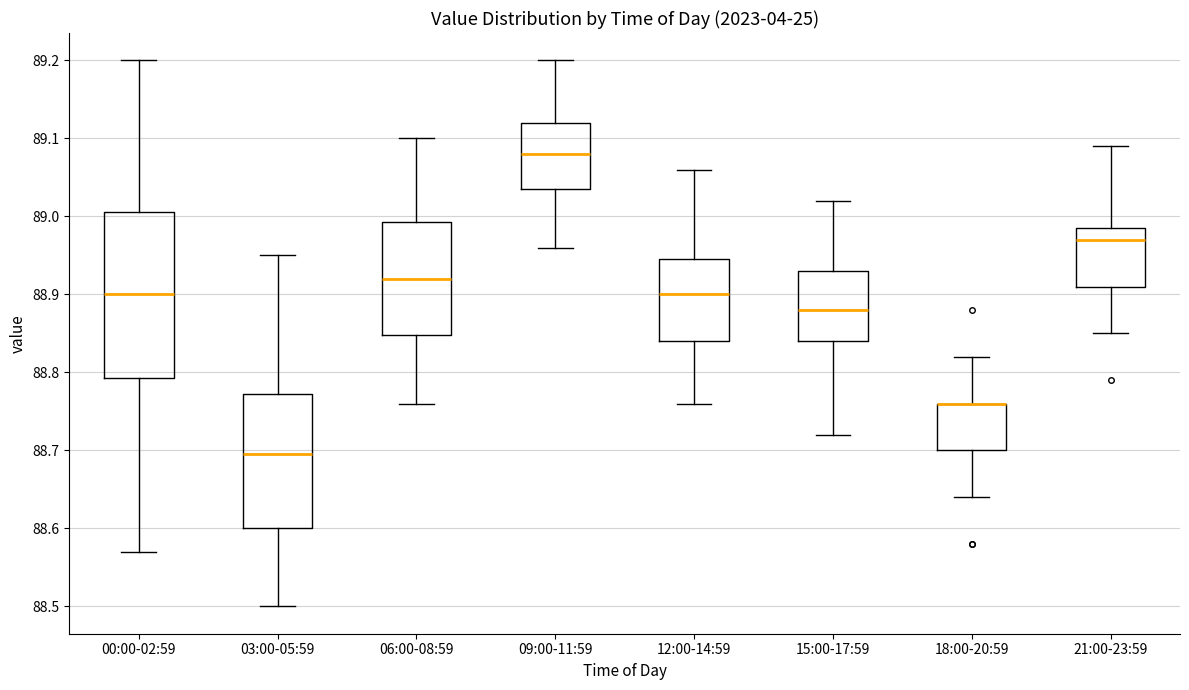

Reading left to right, read every box against the y-axis: the position of its median line, the range the box covers, and the ends of its whiskers. The values are not printed on the chart, so give them approximately, as read against the axis.

00:00-02:59: median 88.90, box 88.79 to 89.01, whiskers 88.57 to 89.20
03:00-05:59: median 88.70, box 88.60 to 88.77, whiskers 88.50 to 88.95
06:00-08:59: median 88.92, box 88.85 to 88.99, whiskers 88.76 to 89.10
09:00-11:59: median 89.08, box 89.04 to 89.12, whiskers 88.96 to 89.20
12:00-14:59: median 88.90, box 88.84 to 88.95, whiskers 88.76 to 89.06
15:00-17:59: median 88.88, box 88.84 to 88.93, whiskers 88.72 to 89.02
18:00-20:59: median 88.76 (drawn on the box's upper edge), box 88.70 to 88.76, whiskers 88.64 to 88.82
21:00-23:59: median 88.97, box 88.91 to 88.99, whiskers 88.85 to 89.09